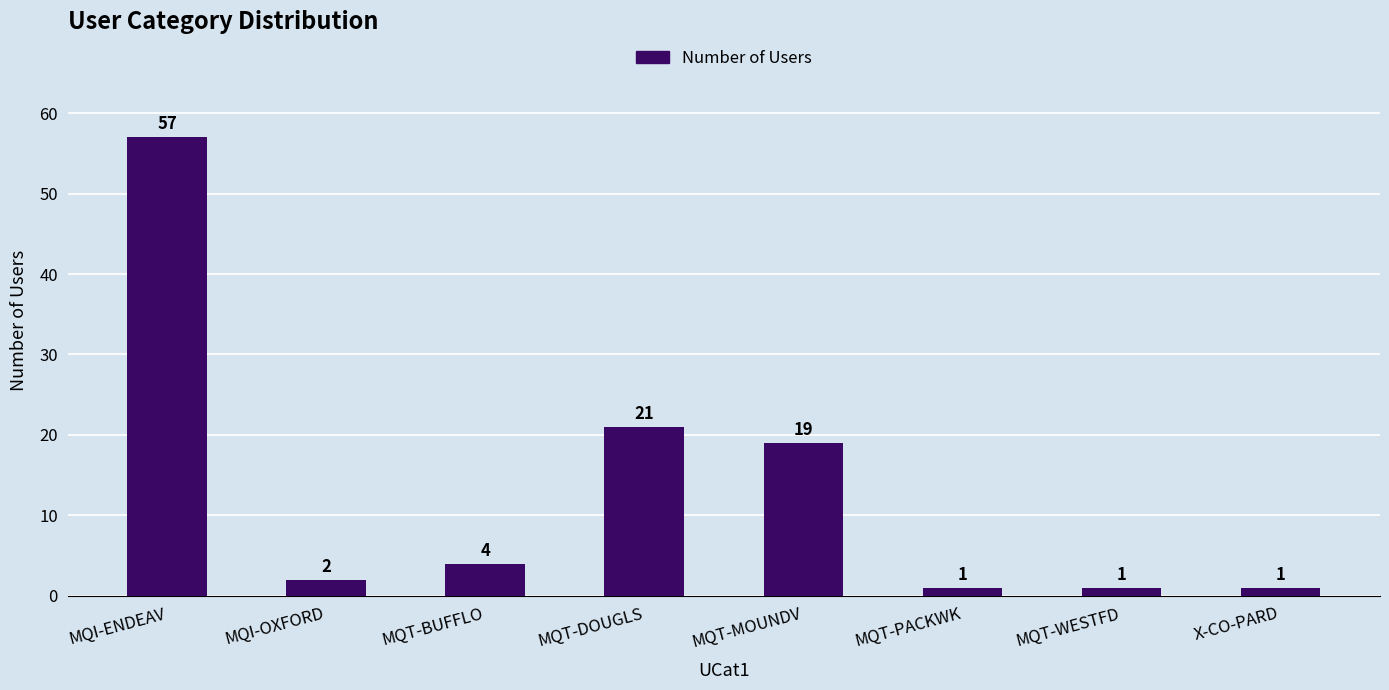

Count the number of data series in this chart.

1